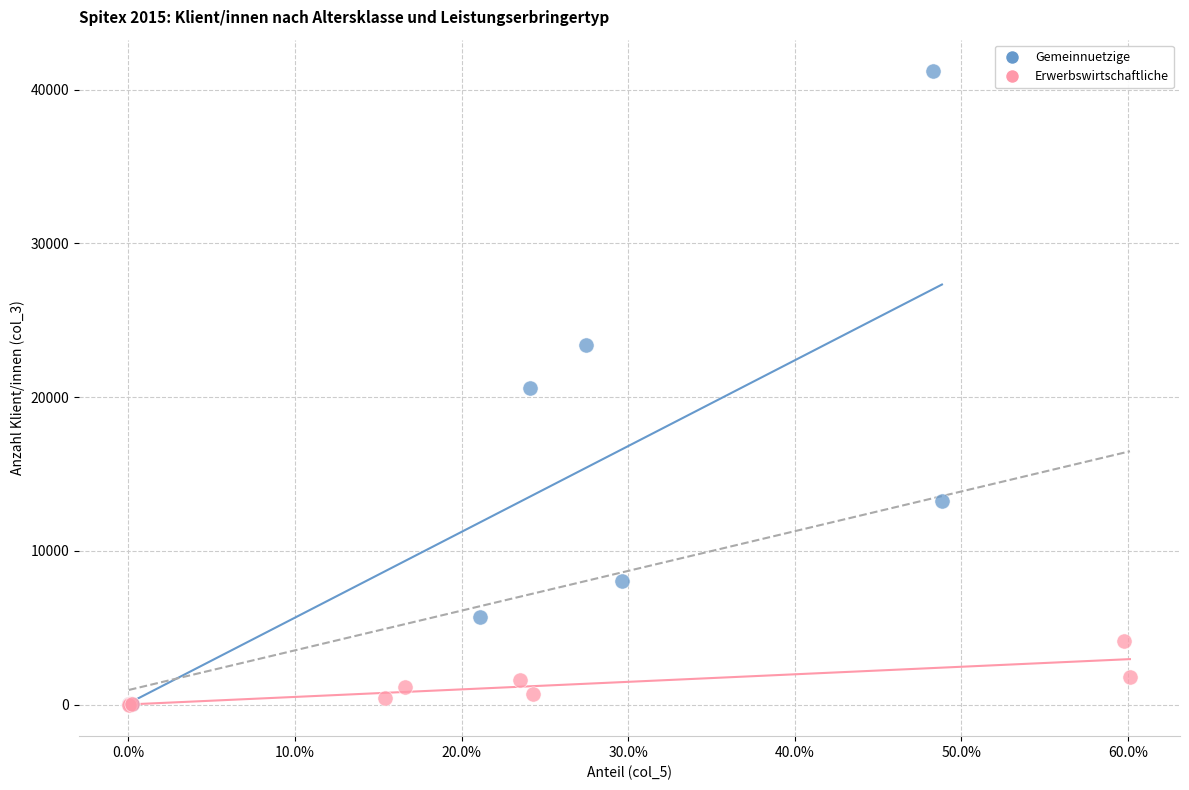

Which series has the largest Y range (max minus min)?

Gemeinnuetzige